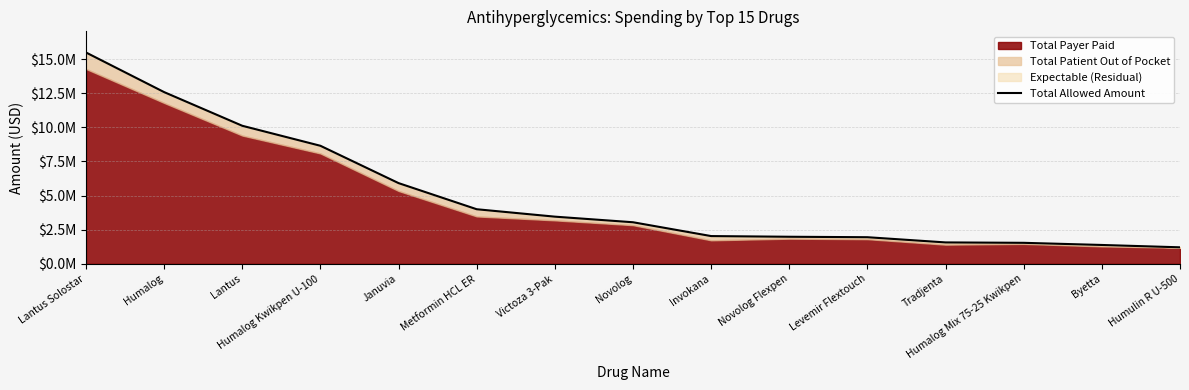

Rank the categories by value from lowest to highest.

Humulin R U-500, Byetta, Humalog Mix 75-25 Kwikpen, Tradjenta, Levemir Flextouch, Novolog Flexpen, Invokana, Novolog, Victoza 3-Pak, Metformin HCL ER, Januvia, Humalog Kwikpen U-100, Lantus, Humalog, Lantus Solostar